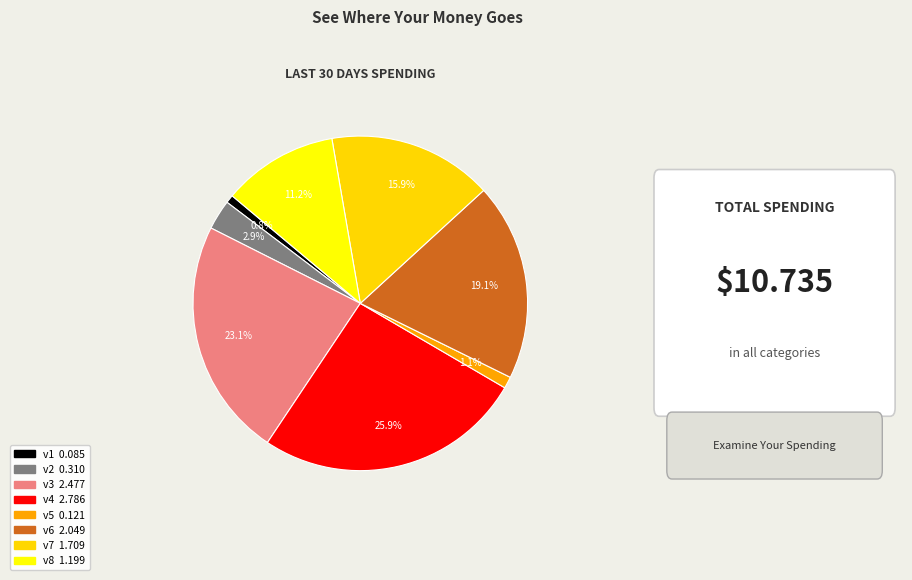

Which has a higher value, v4 or v6?

v4